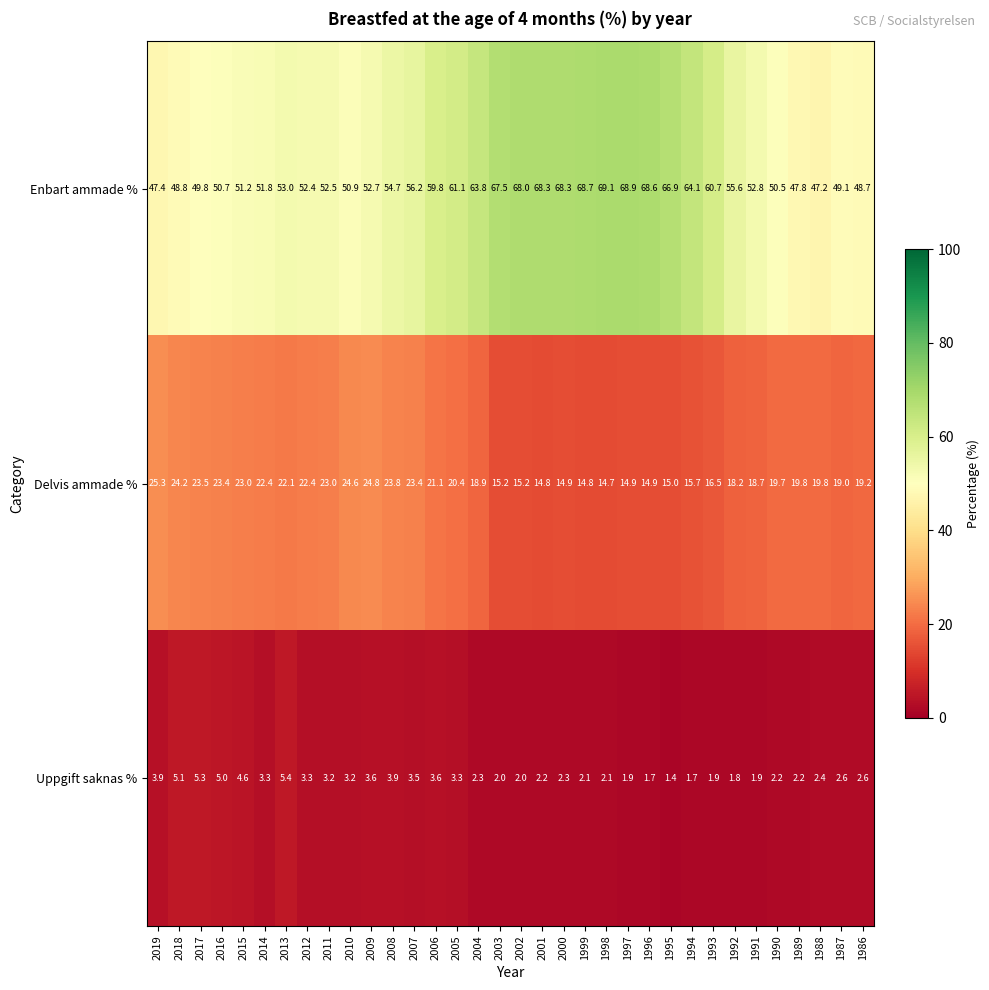

How many data points in Uppgift saknas % are less than 2?

7